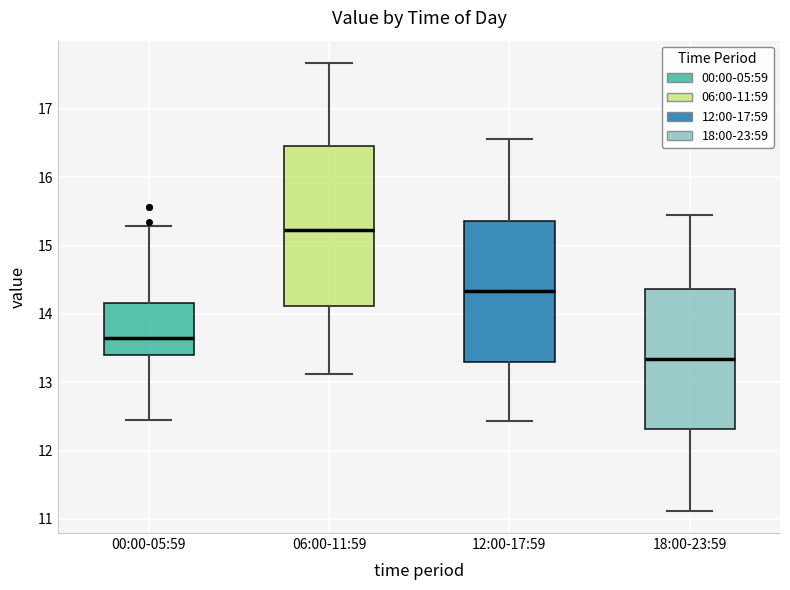

Where does the lower whisker of the box for 00:00-05:59 end on the y-axis? The values are not printed on the chart, so give them approximately, as read against the axis.

12.5